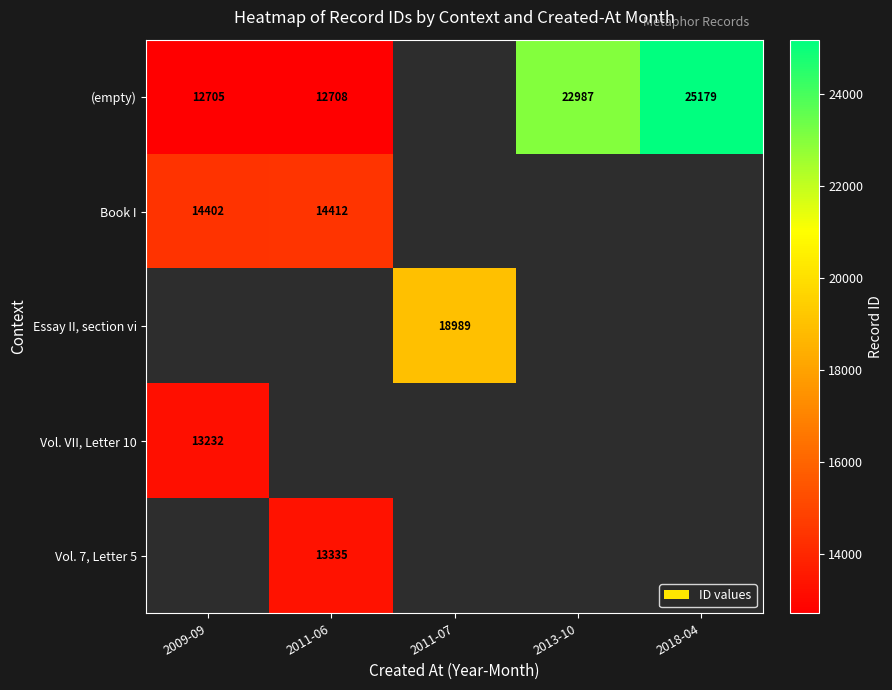

True or false: Book I has a value of 8509 at 2009-09.

False